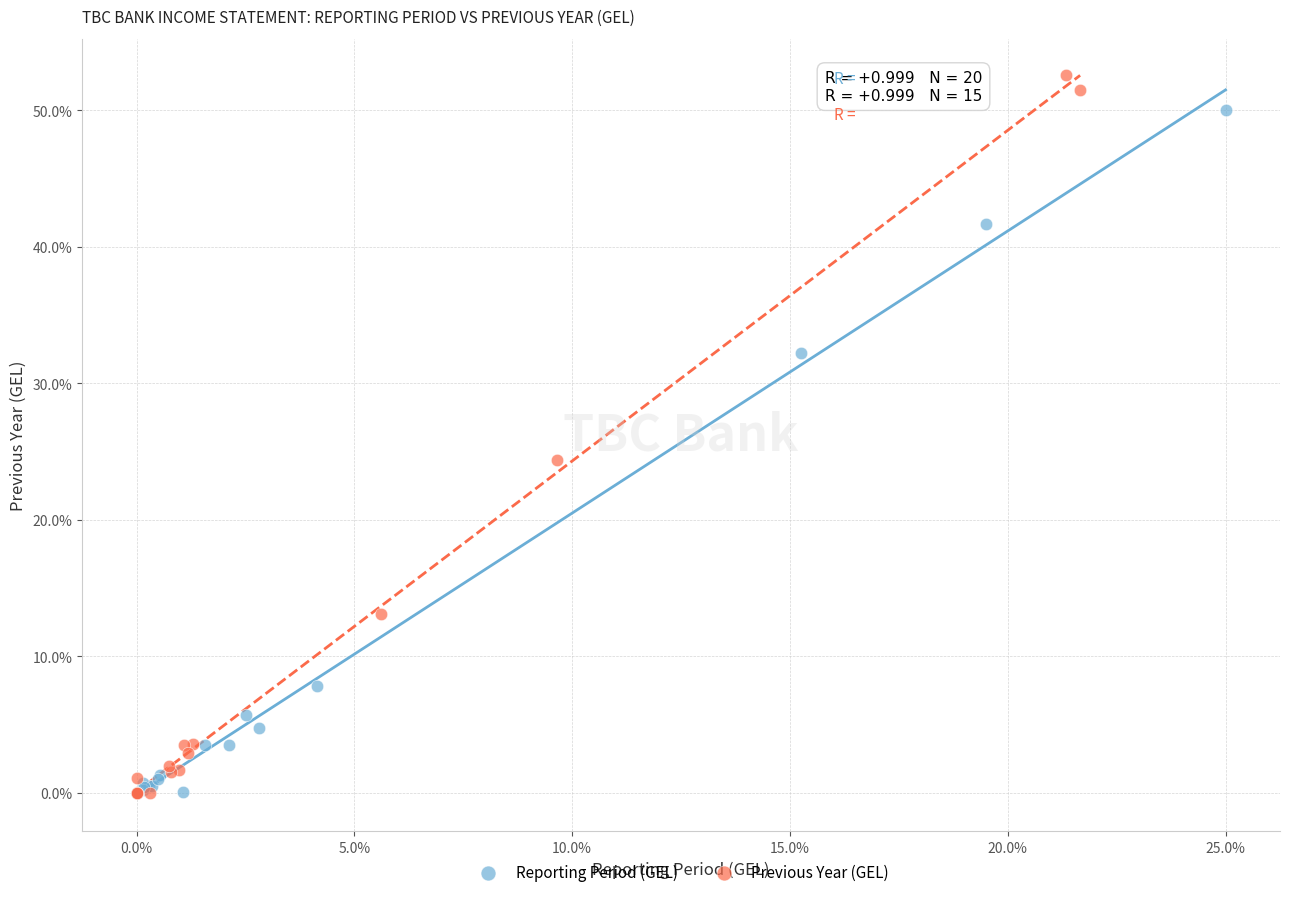

Which series reaches the maximum Y coordinate?

Previous Year (GEL)